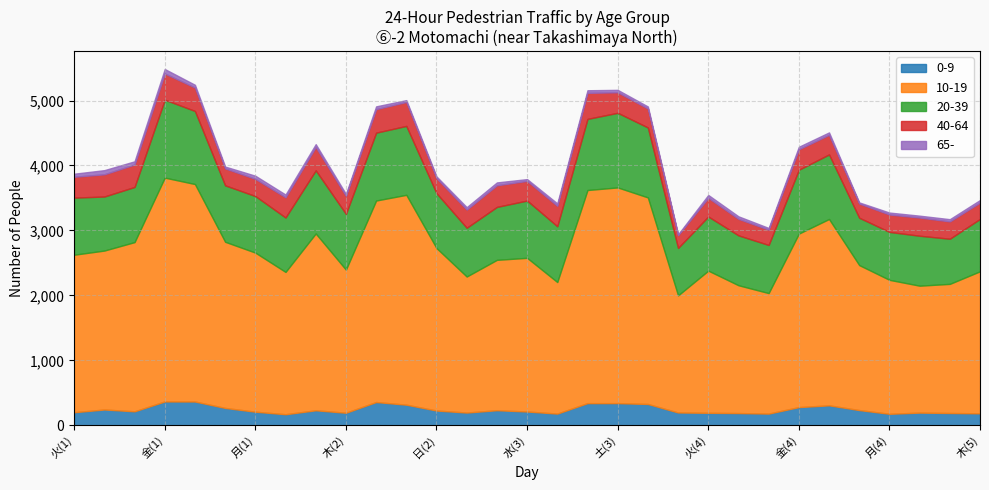

What is the difference between the maximum and second lowest values in the 10-19 series?

1591